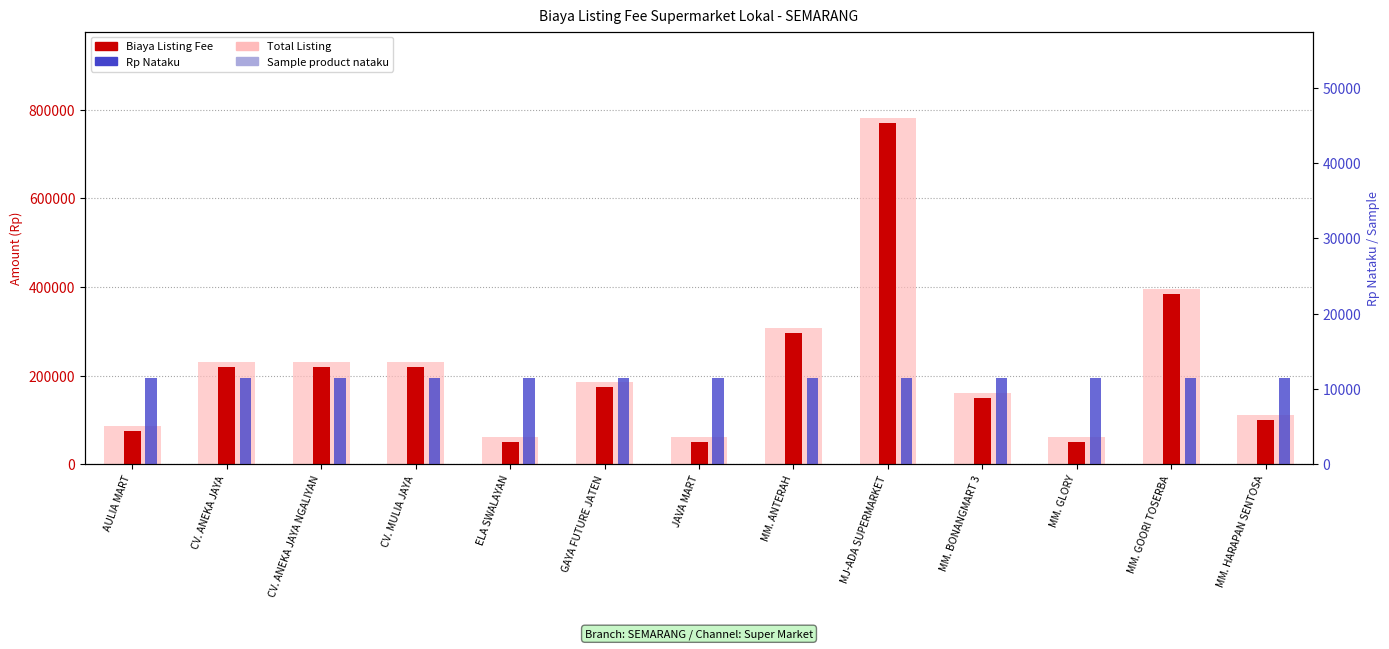

What is the difference between the highest and lowest values at MJ-ADA SUPERMARKET?

781499